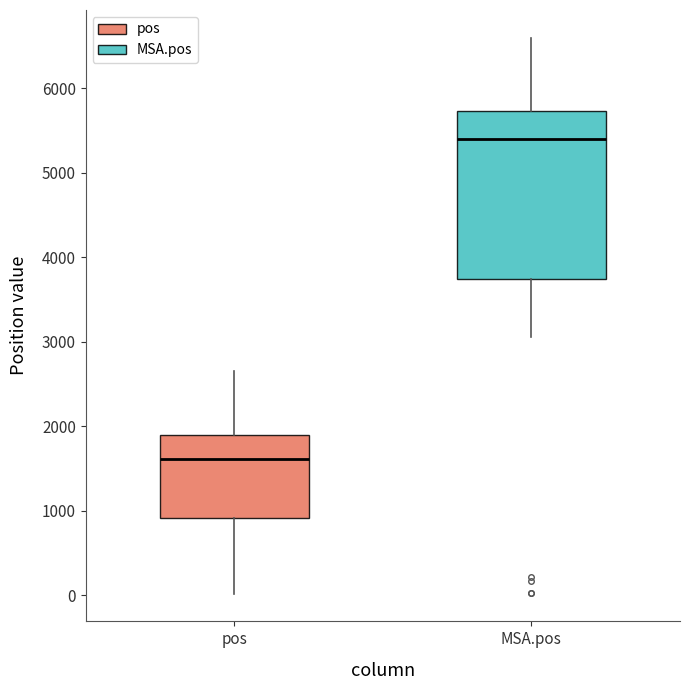

Which box's median line is the highest?

MSA.pos